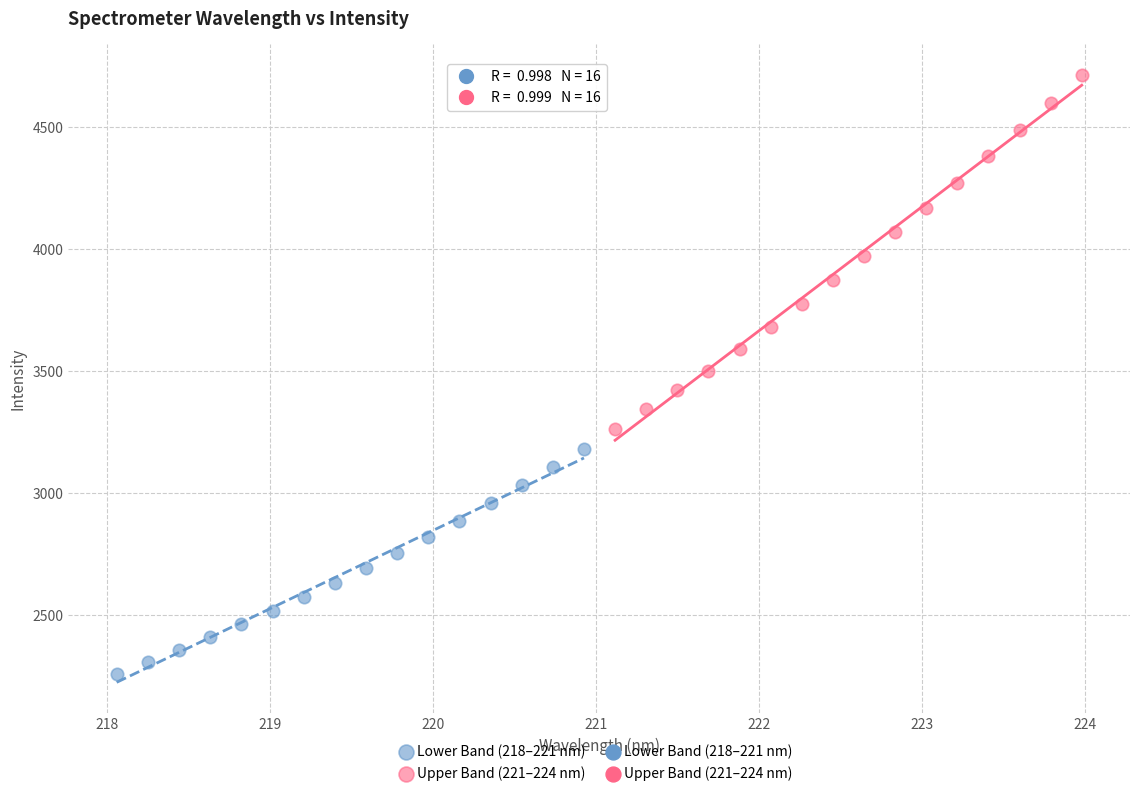

Which series has the widest spread of Y values?

Upper Band (221–224 nm)